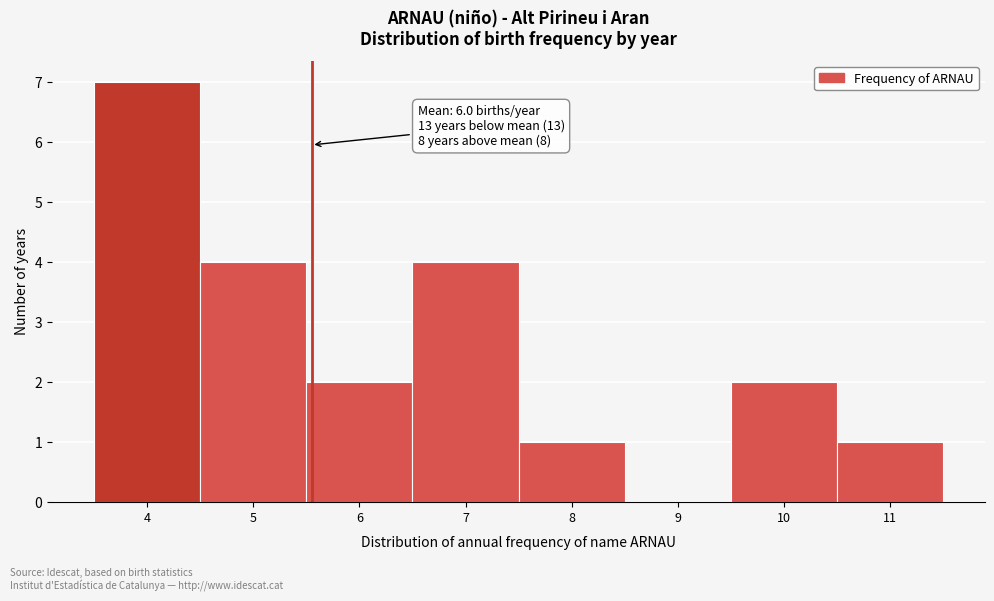

Reading right to left, extract all data points from this chart.

11=1	10=2	9=0	8=1	7=4	6=2	5=4	4=7